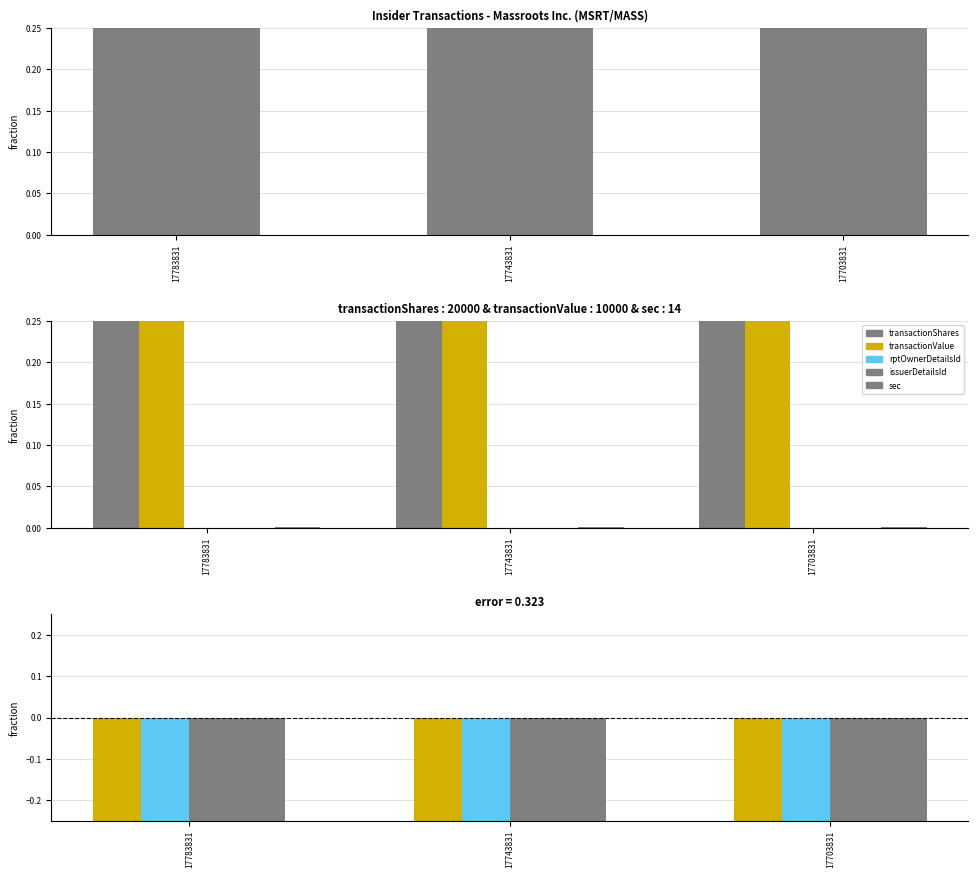

What is the minimum value for transactionShares?

0.5